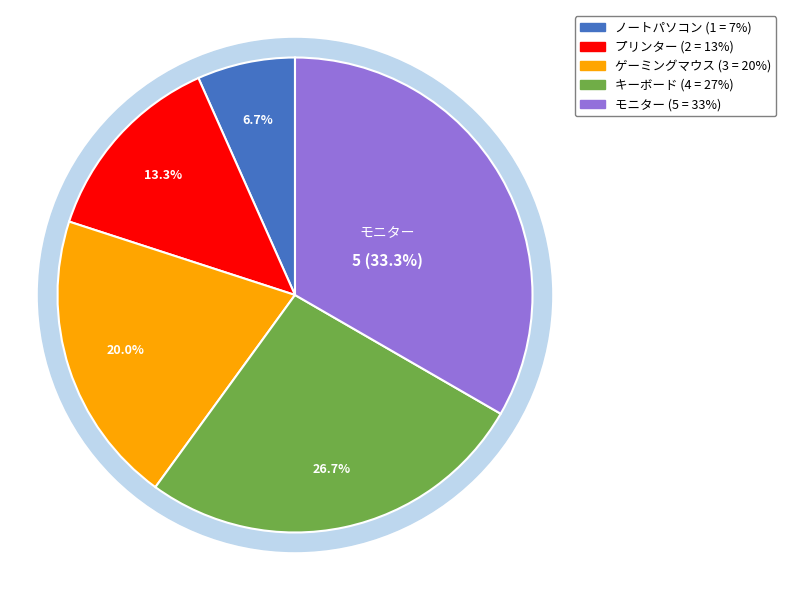

How many segments does this pie chart have?

5